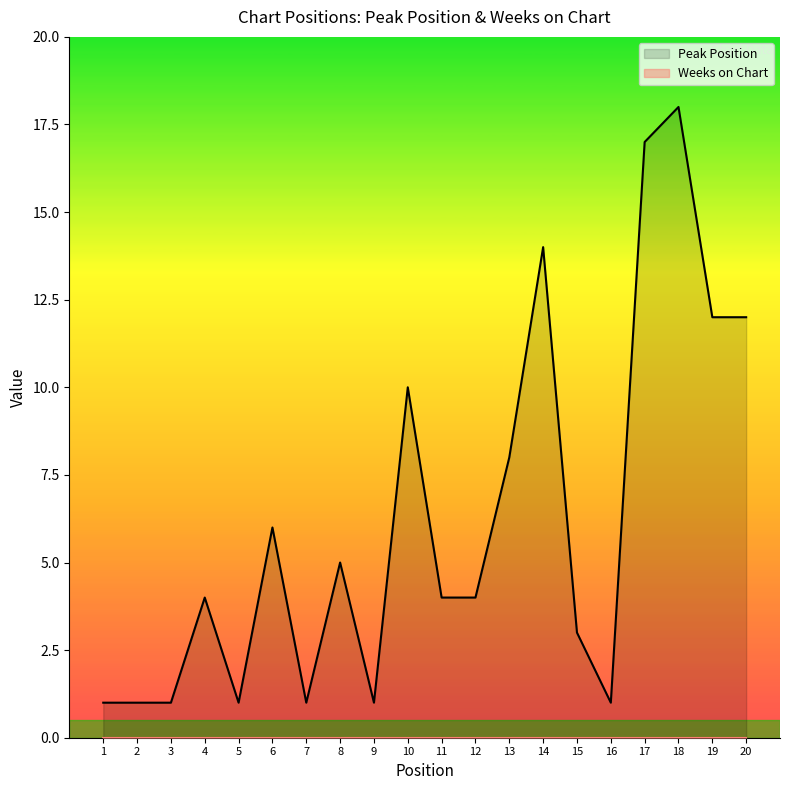

List the series in order of their overall mean, lowest first.

Weeks on Chart, Peak Position